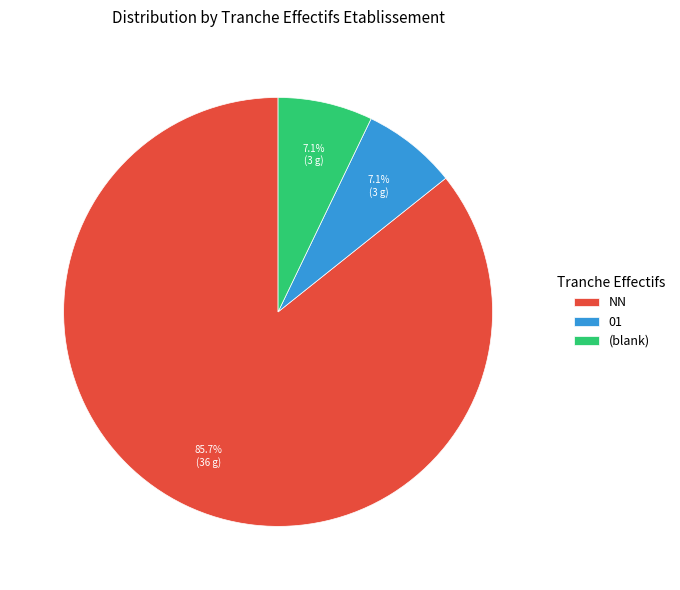

What percentage do NN and (blank) together represent?

92.9%